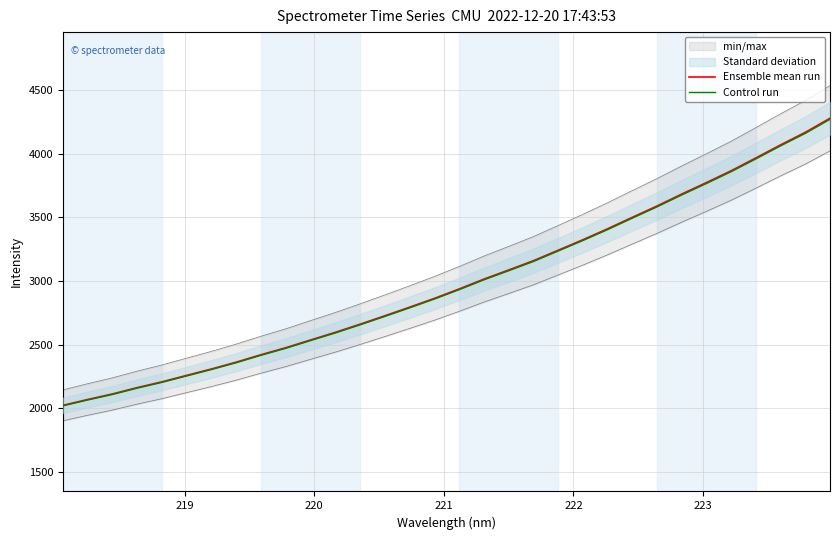

What is the maximum value for Ensemble mean run?

4279.2